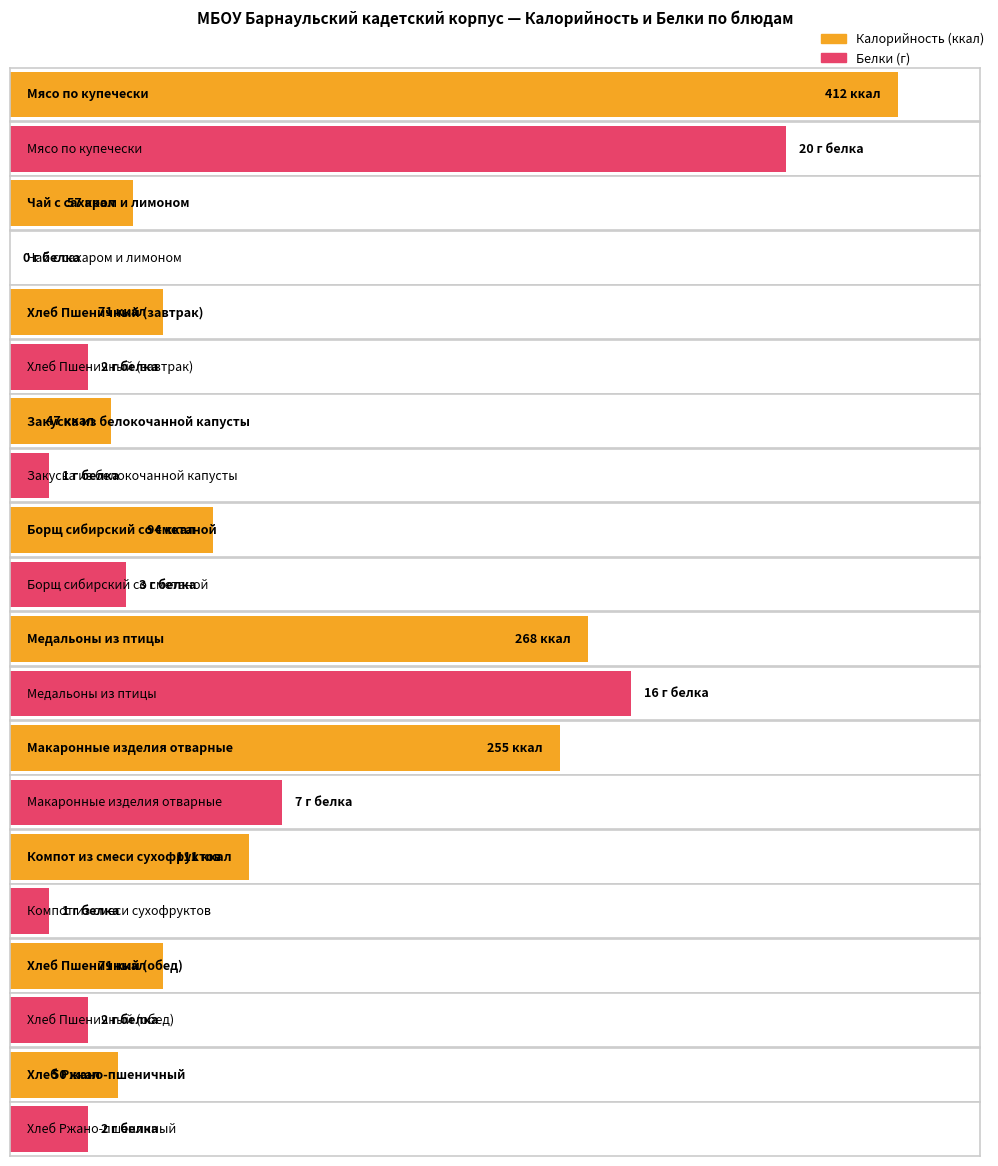

What is the sum of all Калорийность values?

1436